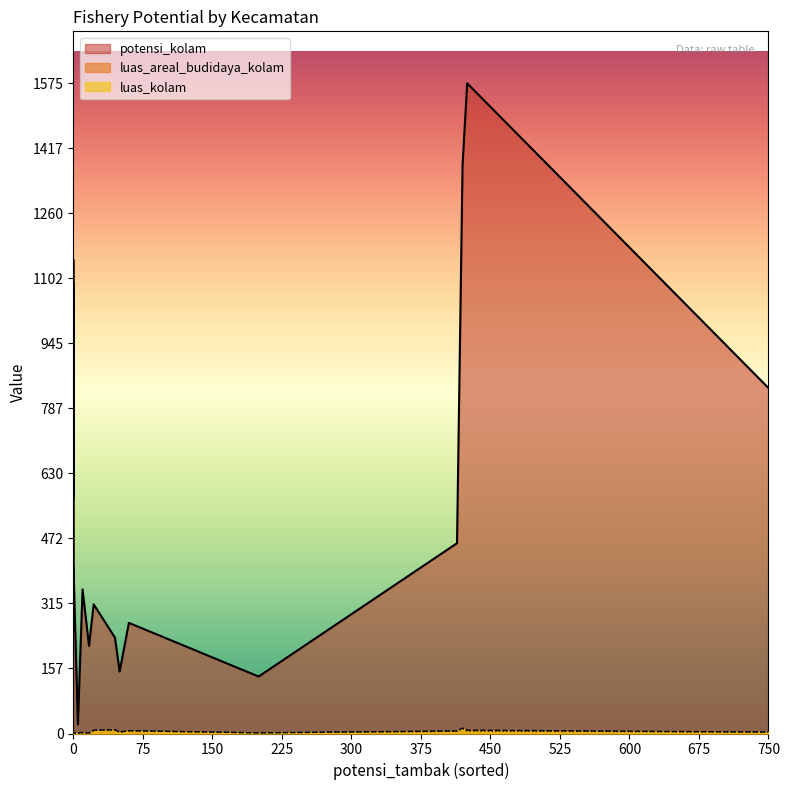

What is the difference between the maximum and minimum values in the luas_kolam series?

12.1